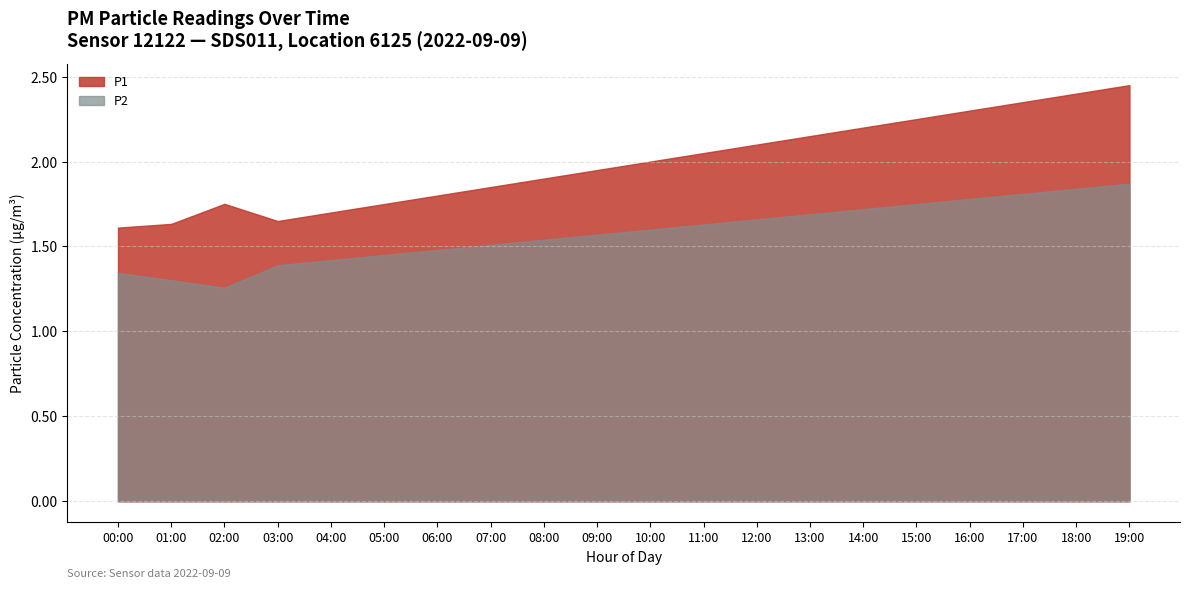

Which series has the widest spread of values?

P1